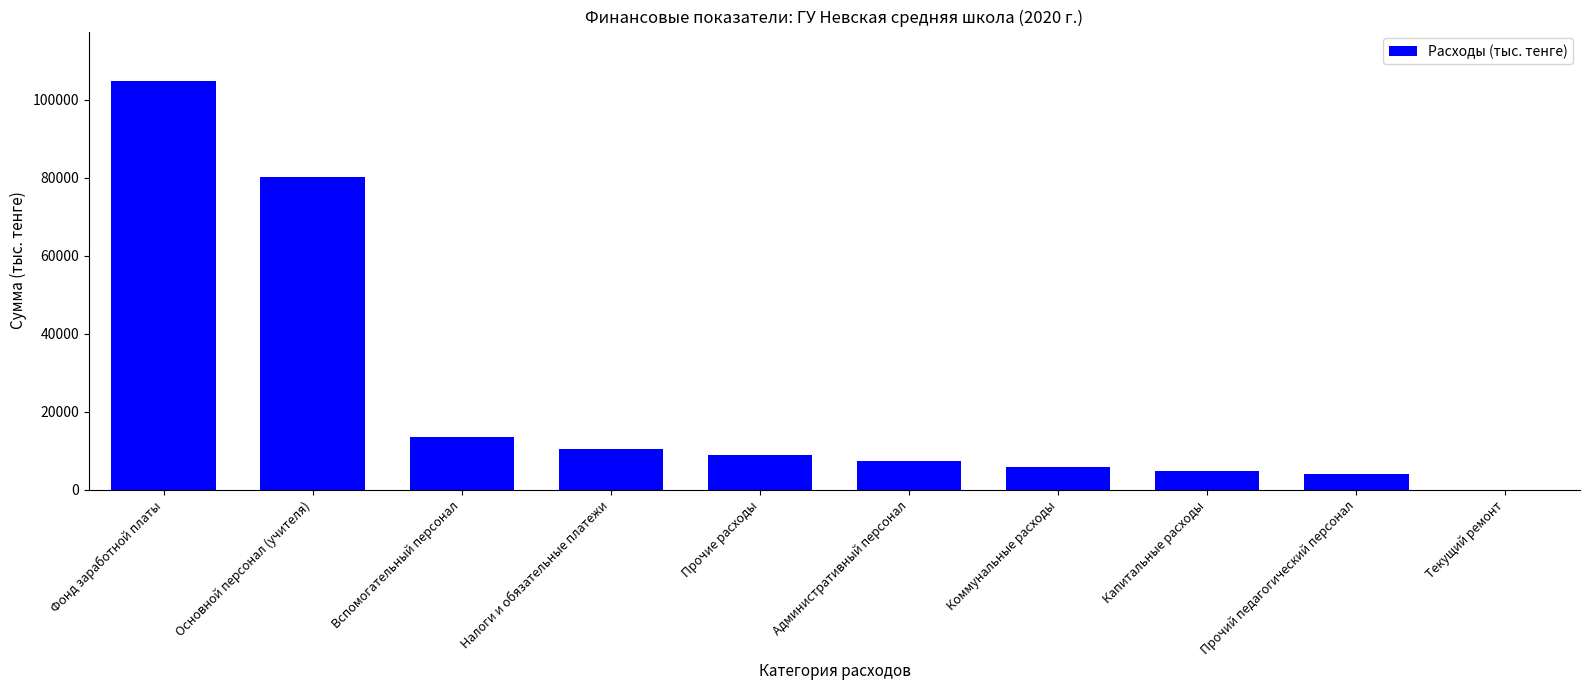

Approximately how many times larger is the value at Основной персонал (учителя) compared to Коммунальные расходы?

14.0